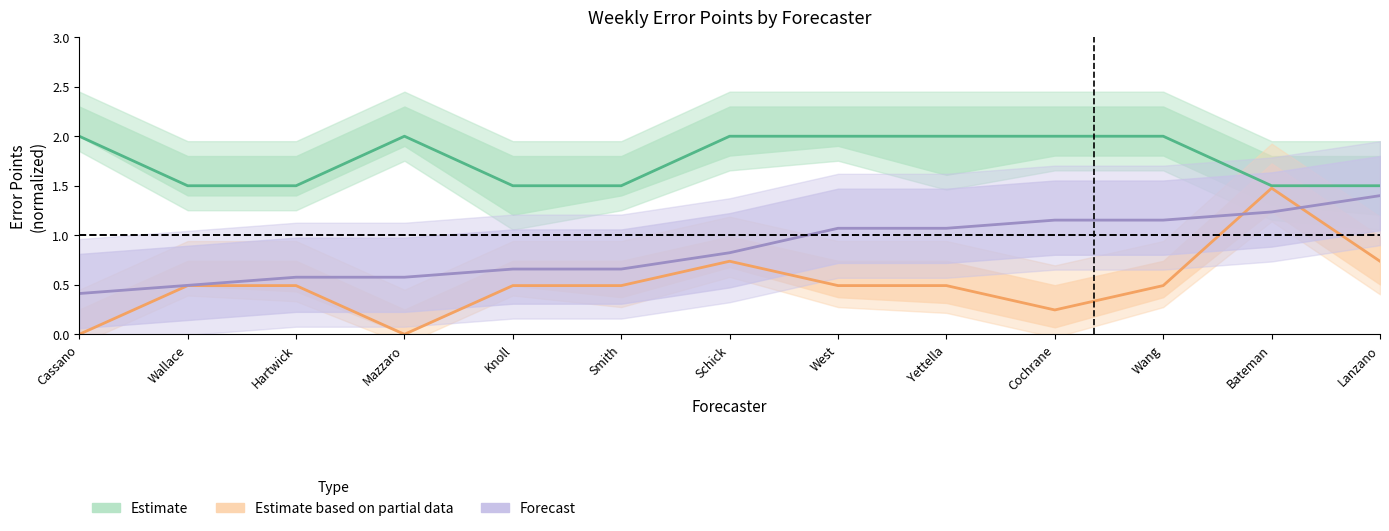

At how many categories does at least one series exceed 0?

13